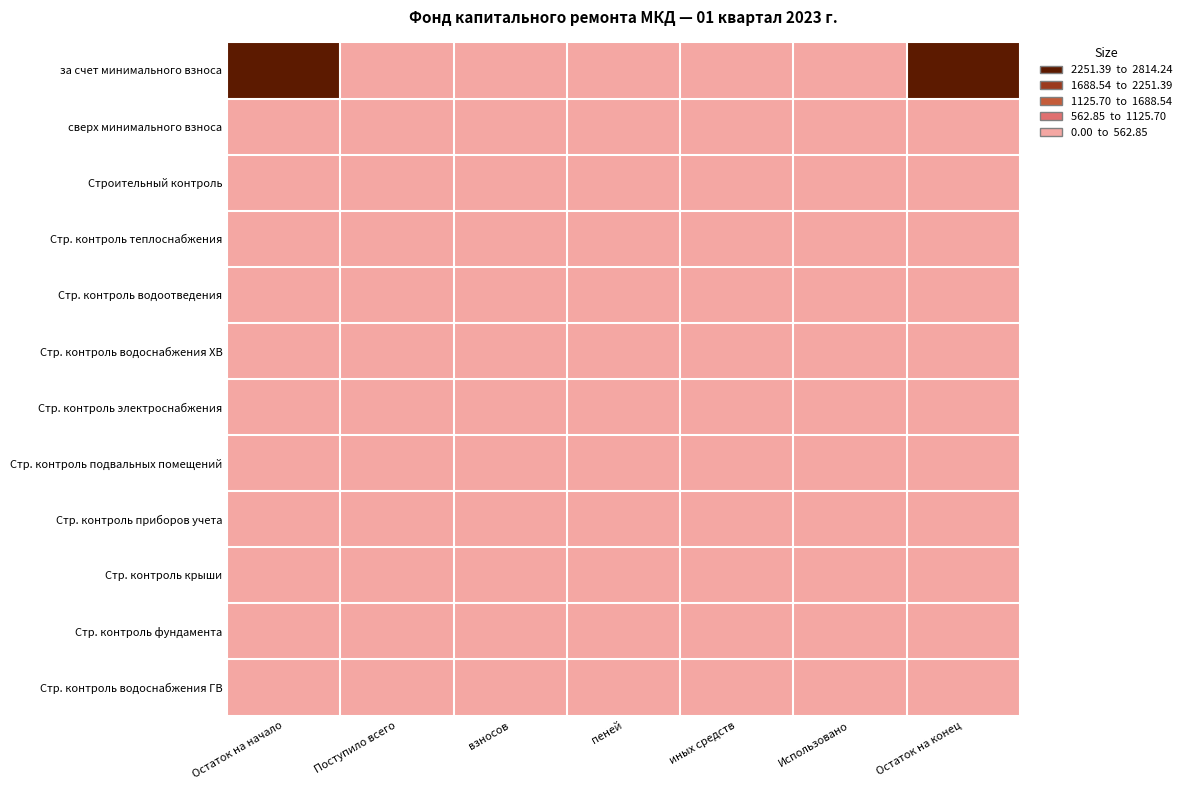

At how many categories does at least one series exceed 2241?

2